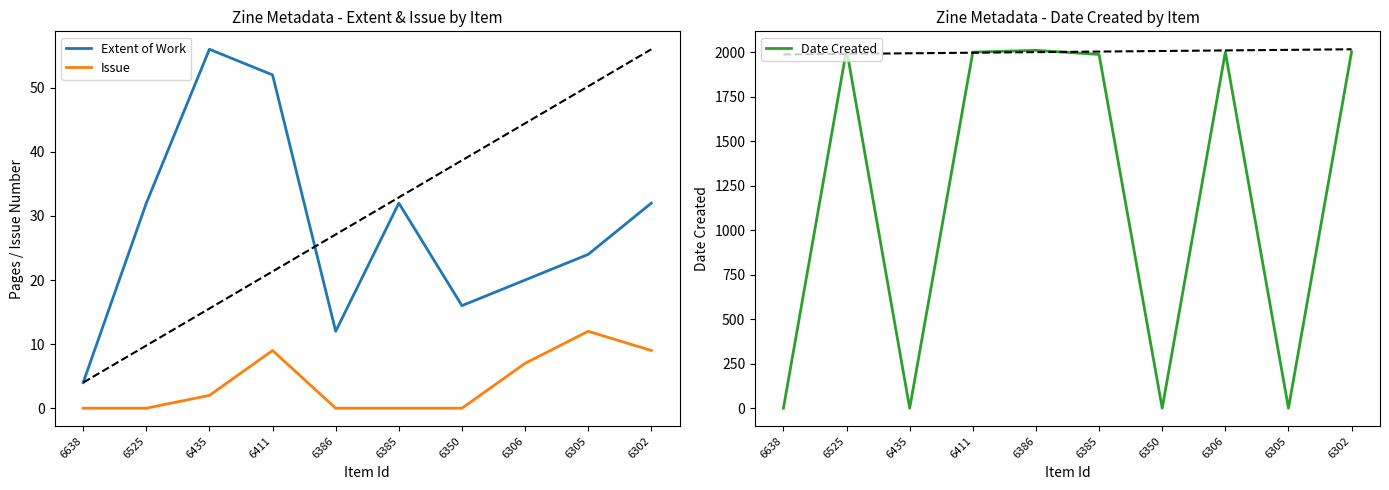

At which category is the sum across all series the highest?

6411